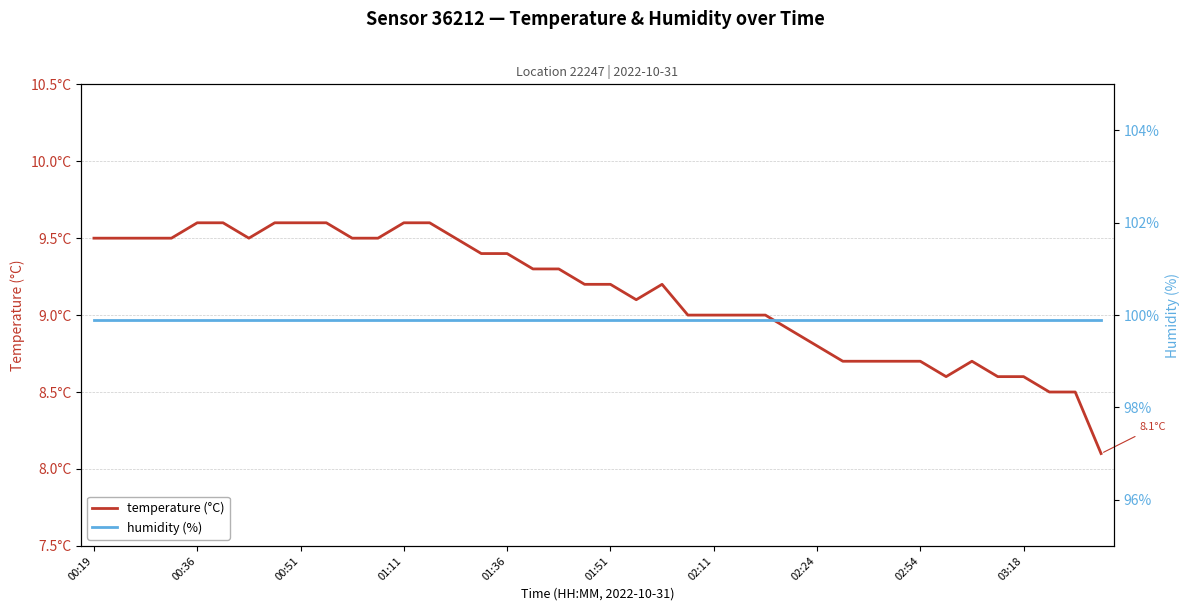

Between 10 and 24, which is larger?

10